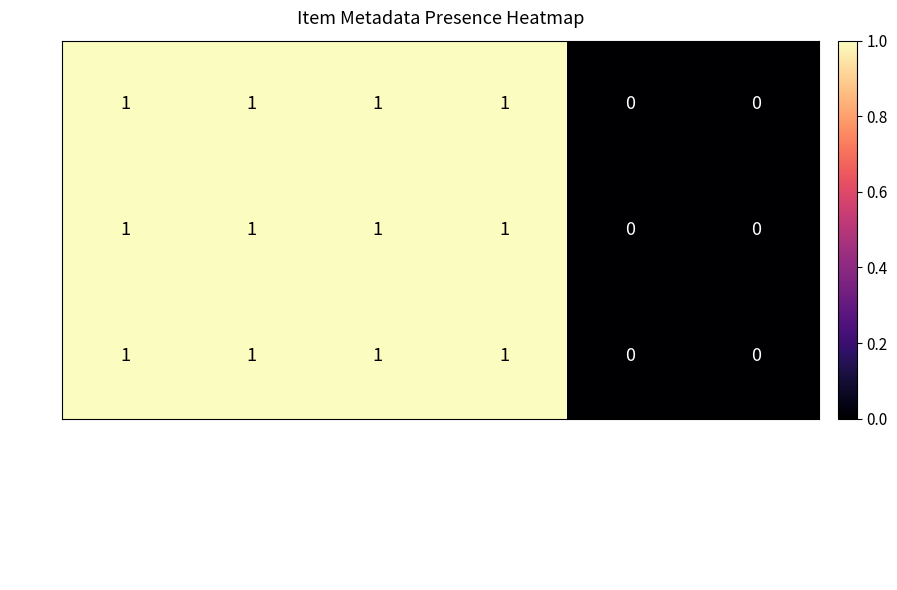

Count the 20134 values in the range 0 to 1.

6